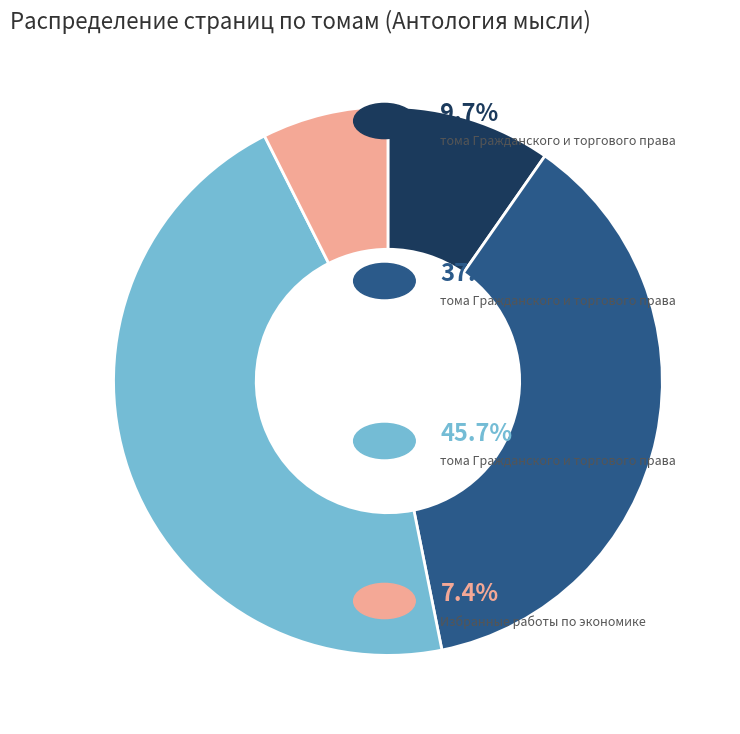

Is there a majority slice in this chart?

No